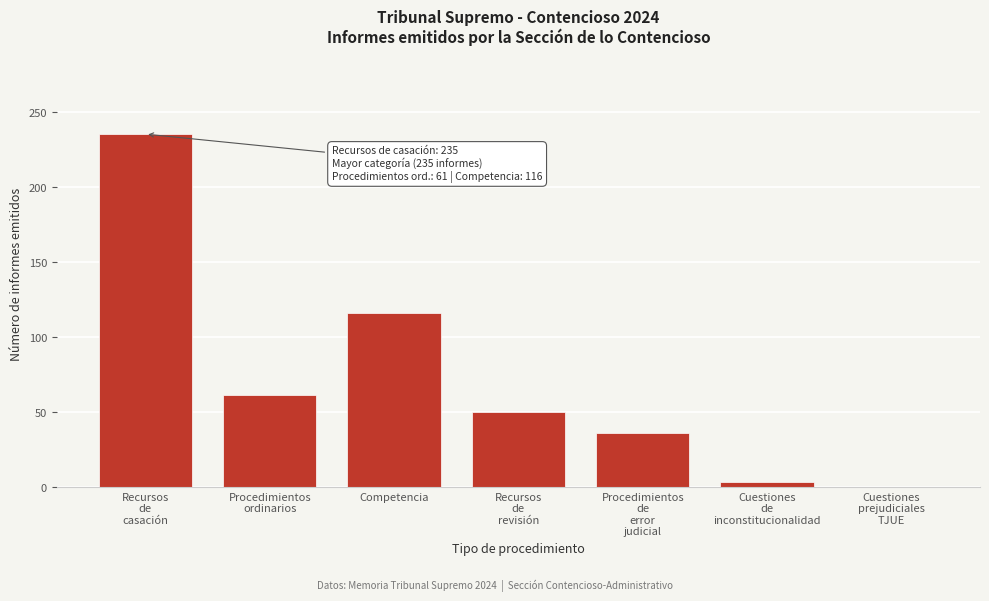

What is the maximum value shown in the chart?

235